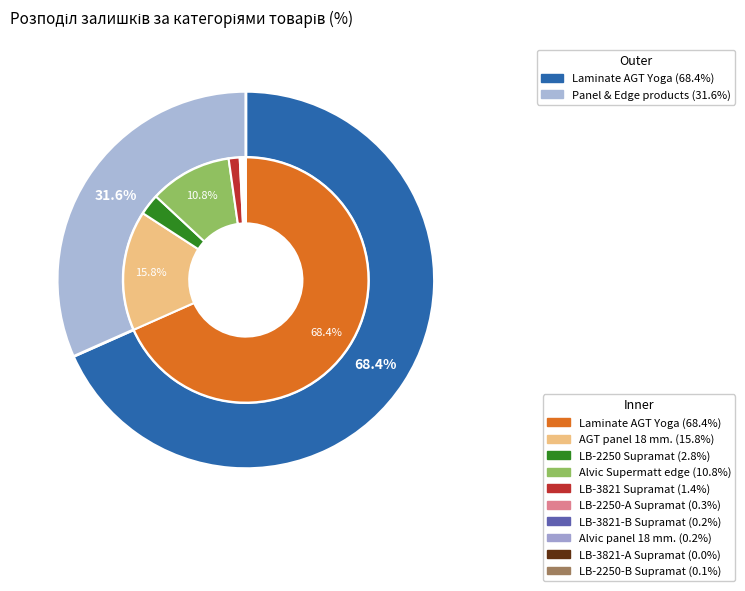

How many segments does this pie chart have?

10